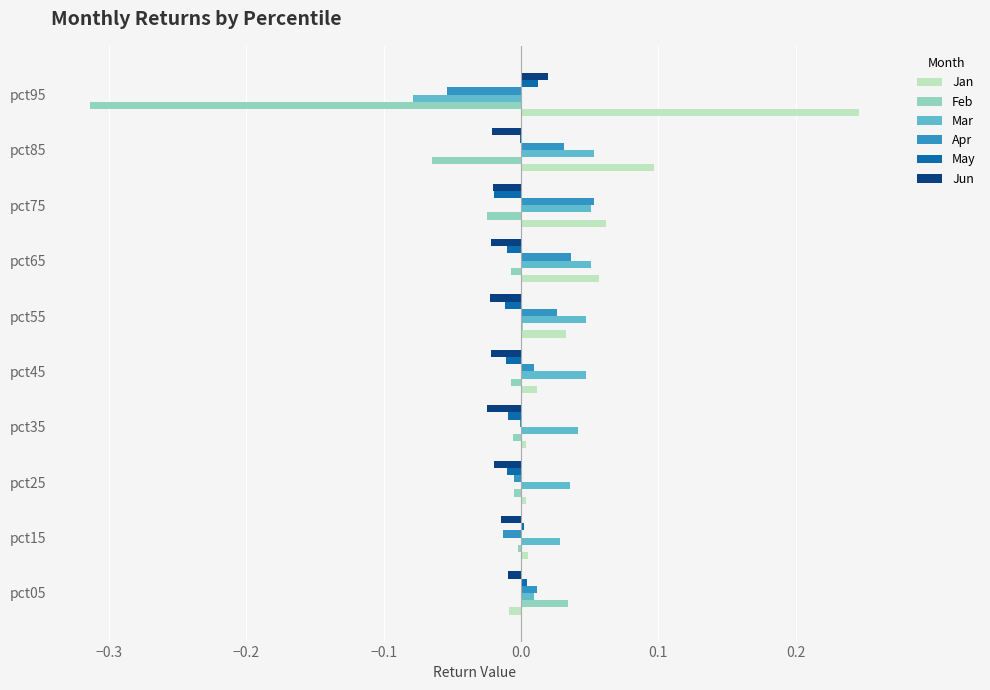

The May series shows -0.0 at pct65. True or false?

True